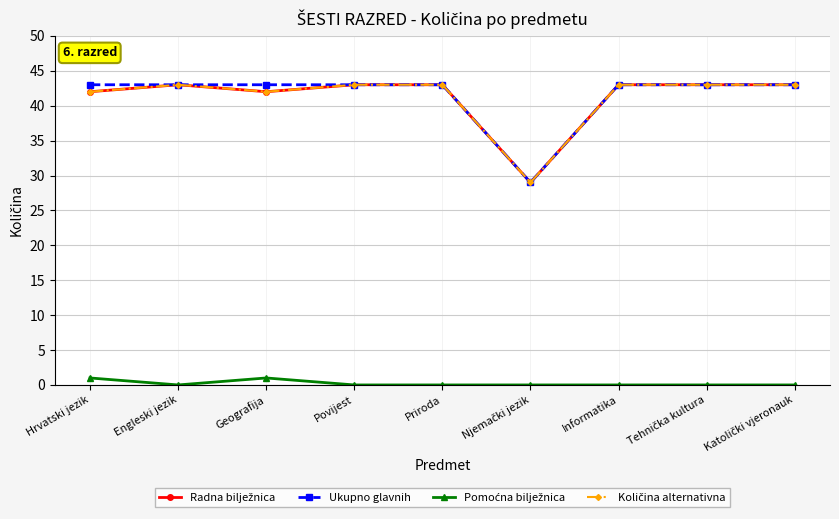

Is the value of Ukupno glavnih at Tehnička kultura greater than the value of Radna bilježnica at Hrvatski jezik?

Yes